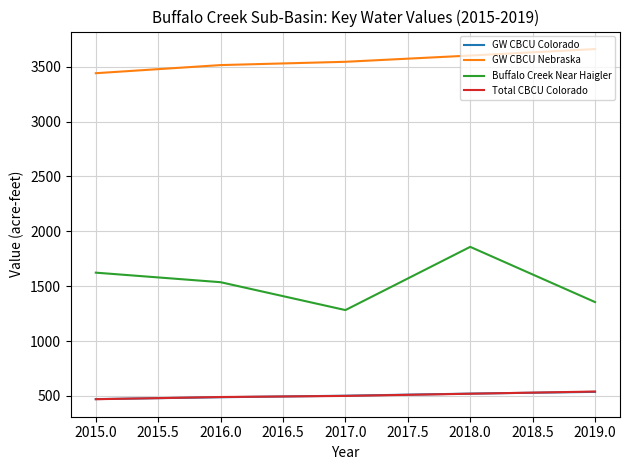

At which category is the sum across all series the highest?

2018.0